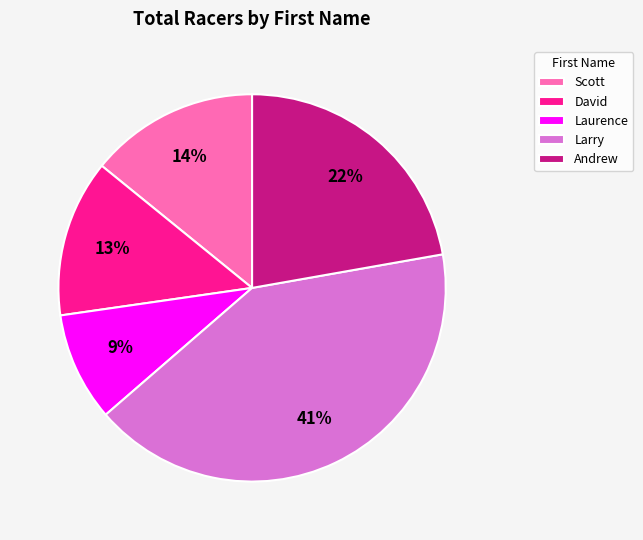

Rank the categories by value from highest to lowest.

Larry, Andrew, Scott, David, Laurence